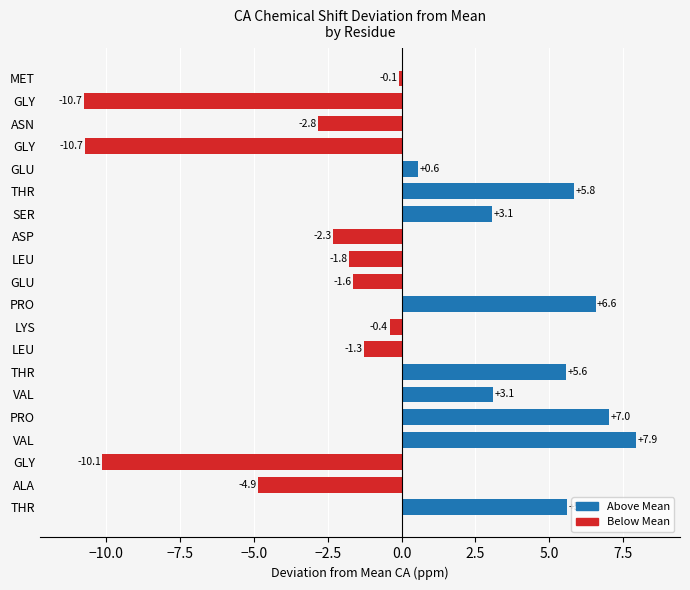

Does the chart contain stacked bars?

No